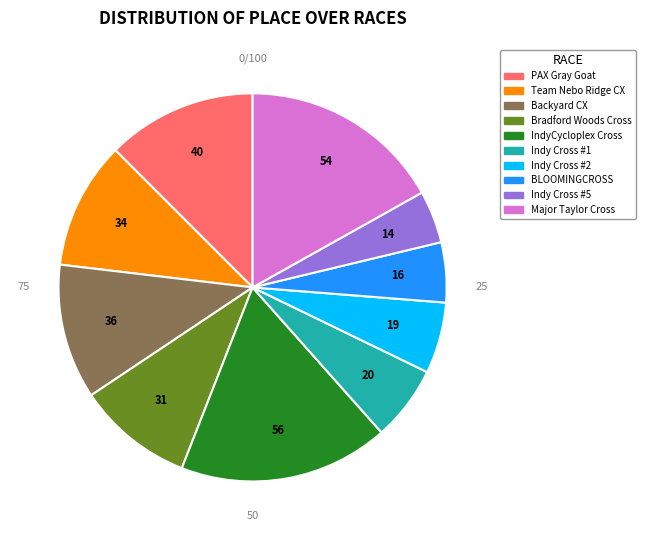

How many slices are in this pie chart?

10